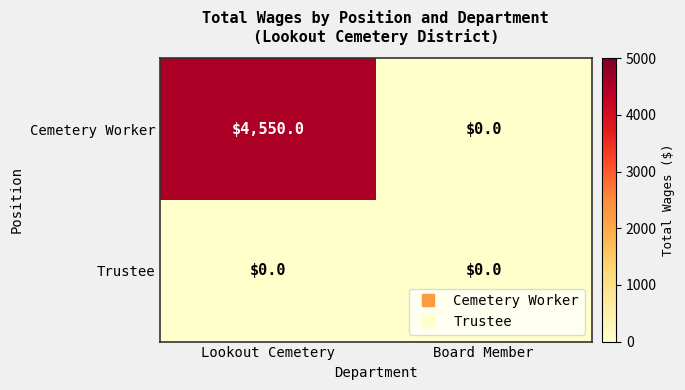

At which category is the sum across all series the highest?

Lookout Cemetery